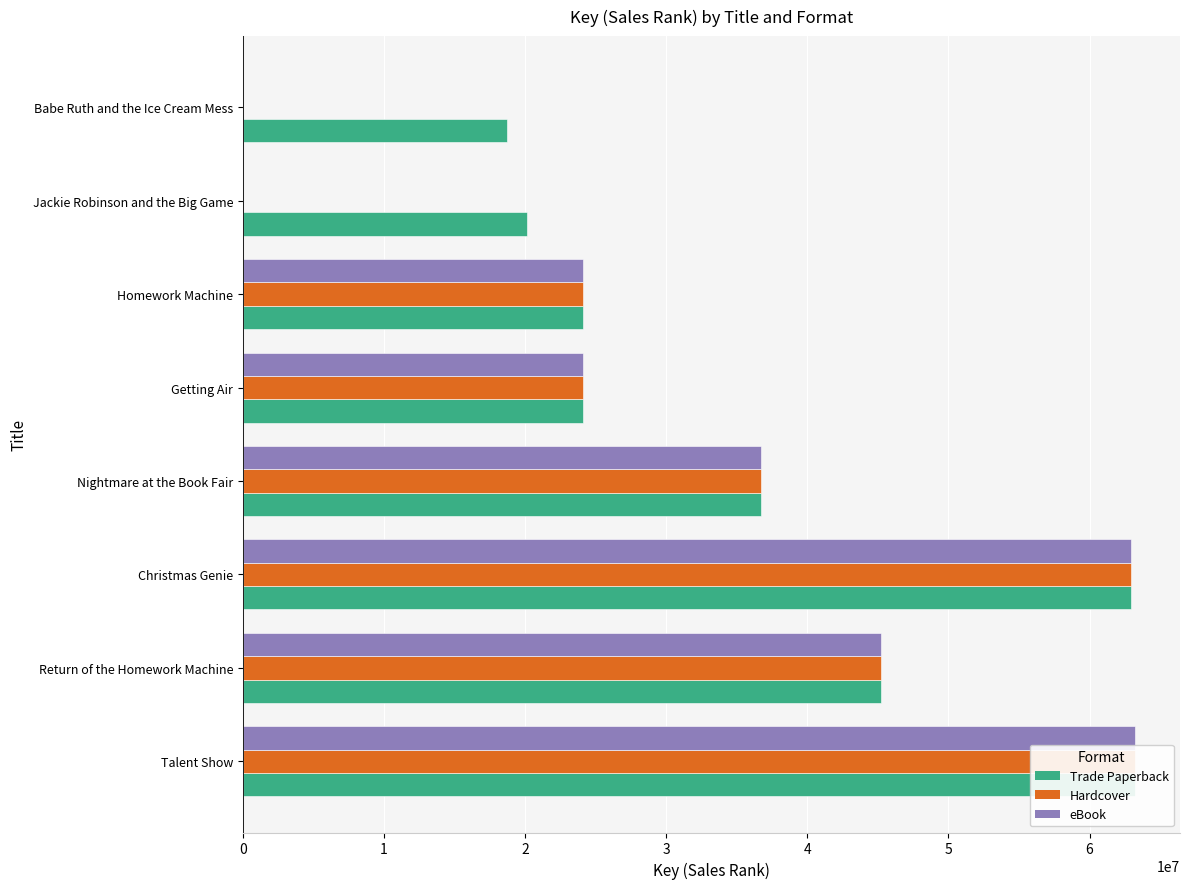

Reading left to right, what are all the values shown in this chart?

Trade Paperback: 0=63242130	1=45253000	2=62897283	3=36735225	4=24080808	5=24080699	6=20105303	7=18743277
Hardcover: 0=63242130	1=45253000	2=62897283	3=36735225	4=24080808	5=24080699	6=0	7=0
eBook: 0=63242130	1=45253000	2=62897283	3=36735225	4=24080808	5=24080699	6=0	7=0